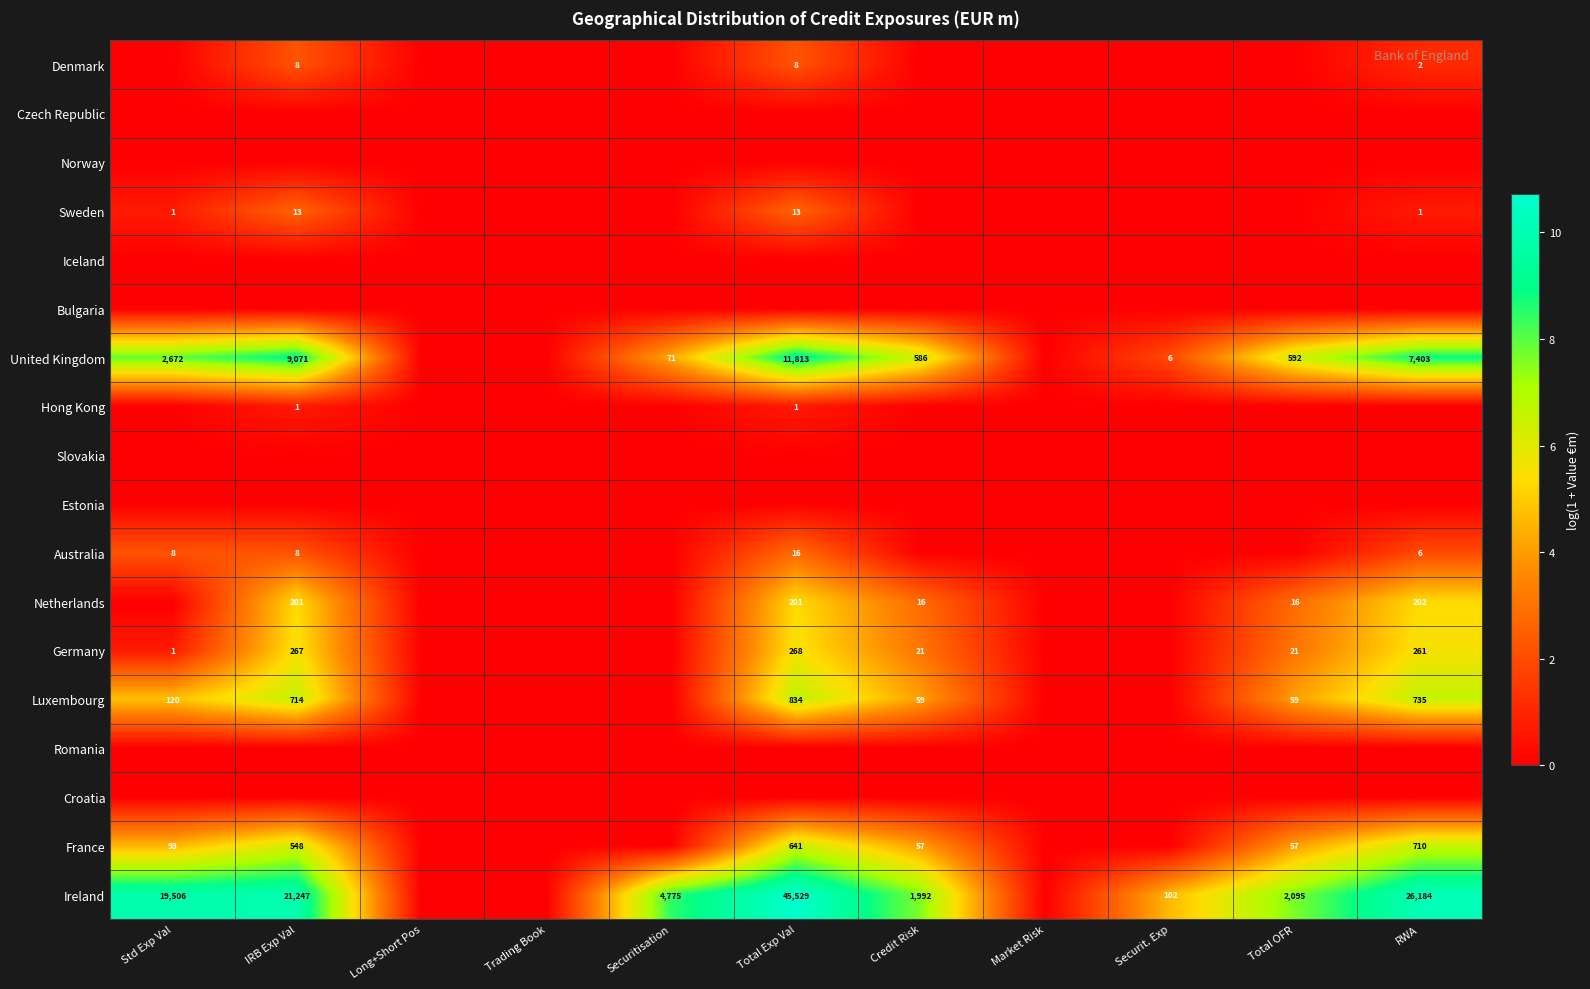

Which category has the lowest value across all series?

Std Exp Val